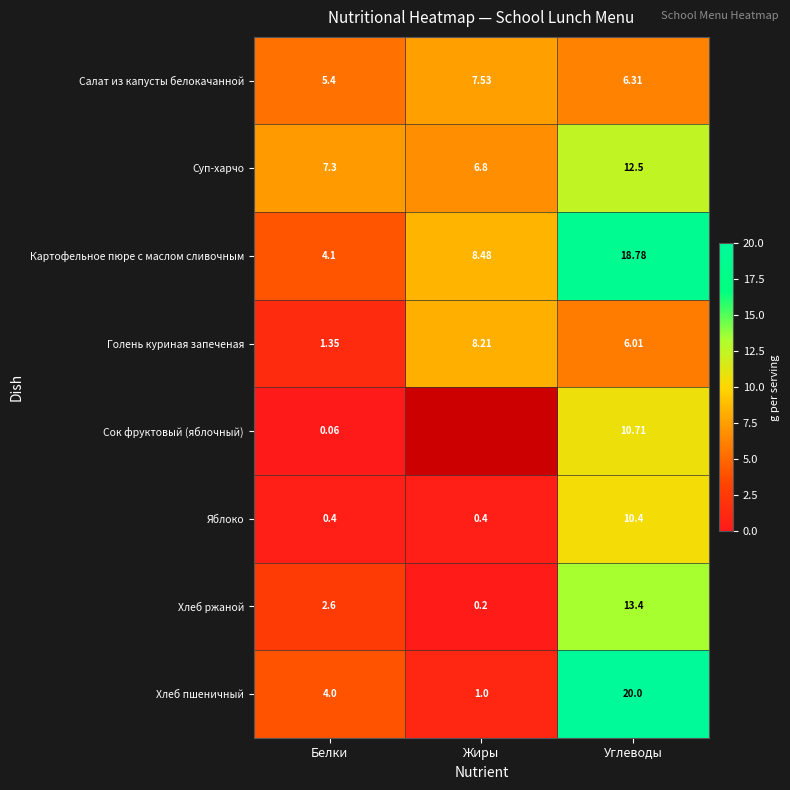

What is the greatest value displayed?

20.0